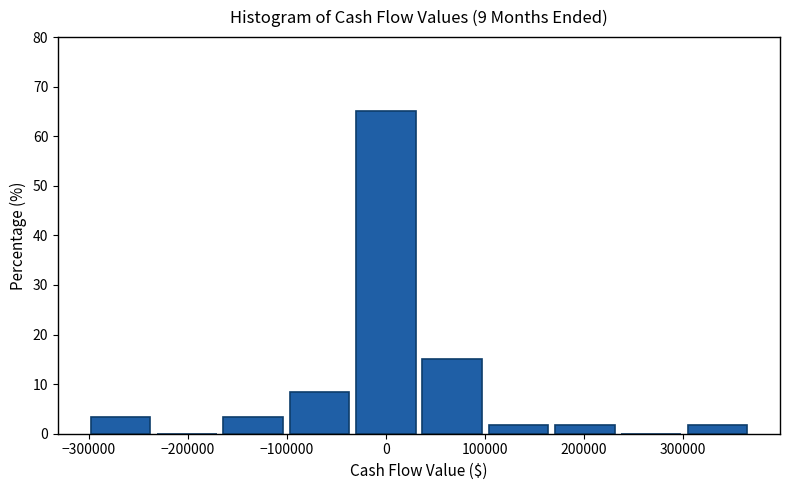

What is the height of the bar covering 300000 to 370000 on the x-axis? Neither the bar edges nor the heights are printed on the chart, so give them approximately, as read against the axes.

2